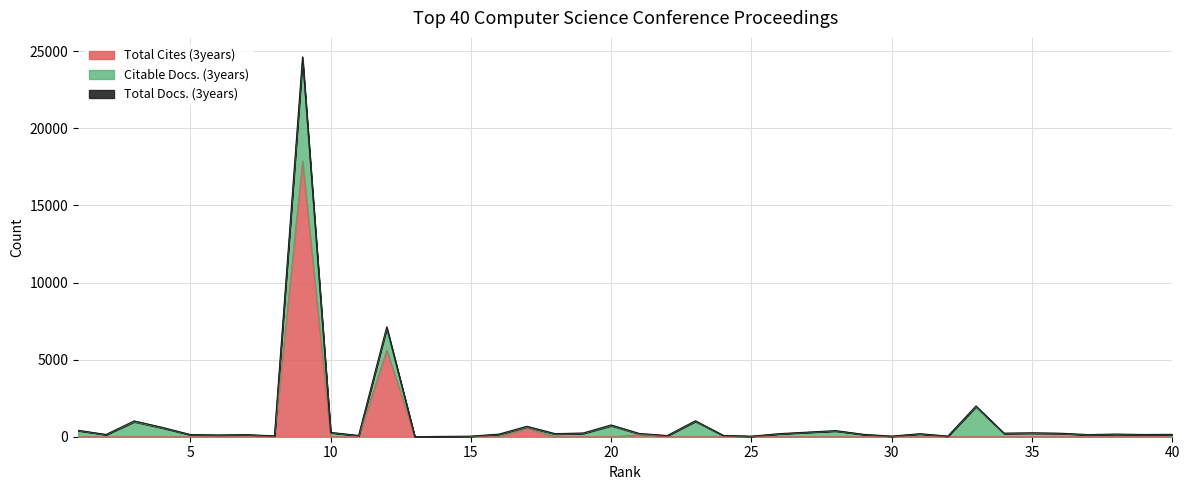

Which series has the largest total across all categories?

Total Cites (3years)